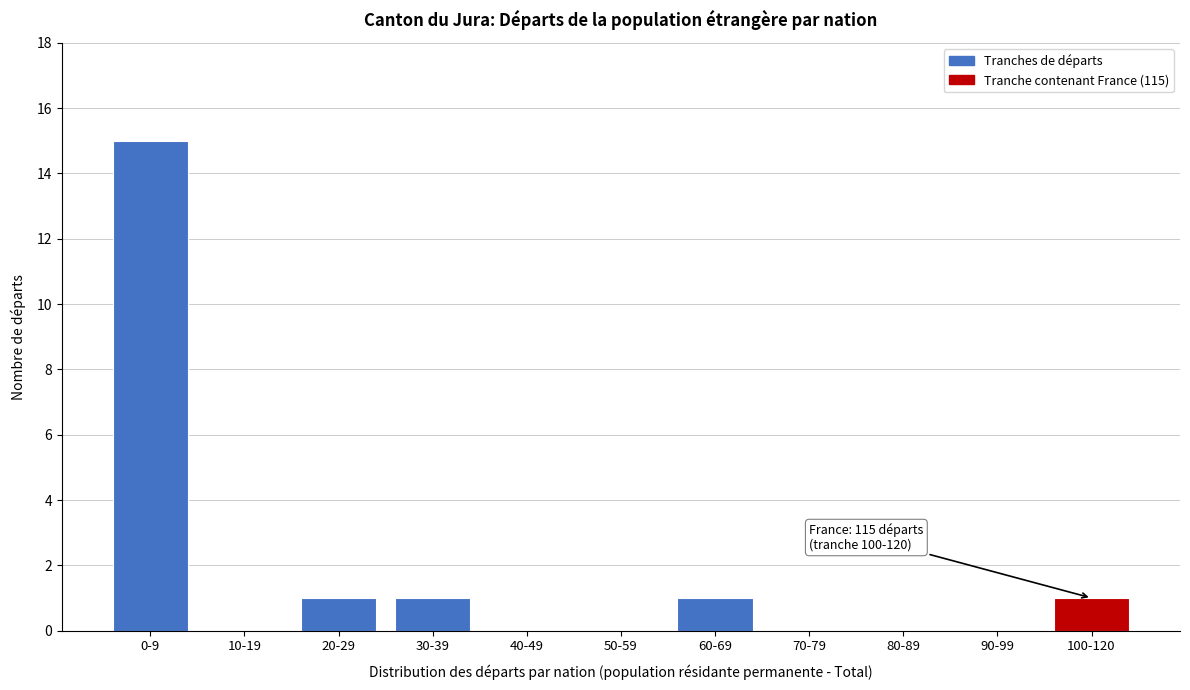

Reading left to right, transcribe all the data shown in this chart.

0-9=15	10-19=0	20-29=1	30-39=1	40-49=0	50-59=0	60-69=1	70-79=0	80-89=0	90-99=0	100-120=1